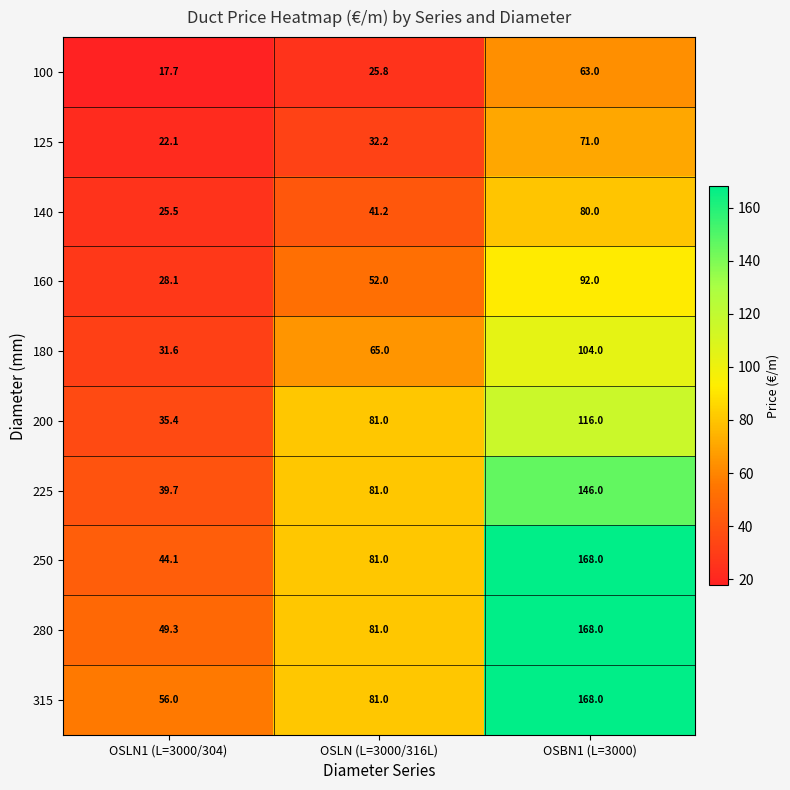

Which series has the largest range (max minus min)?

250